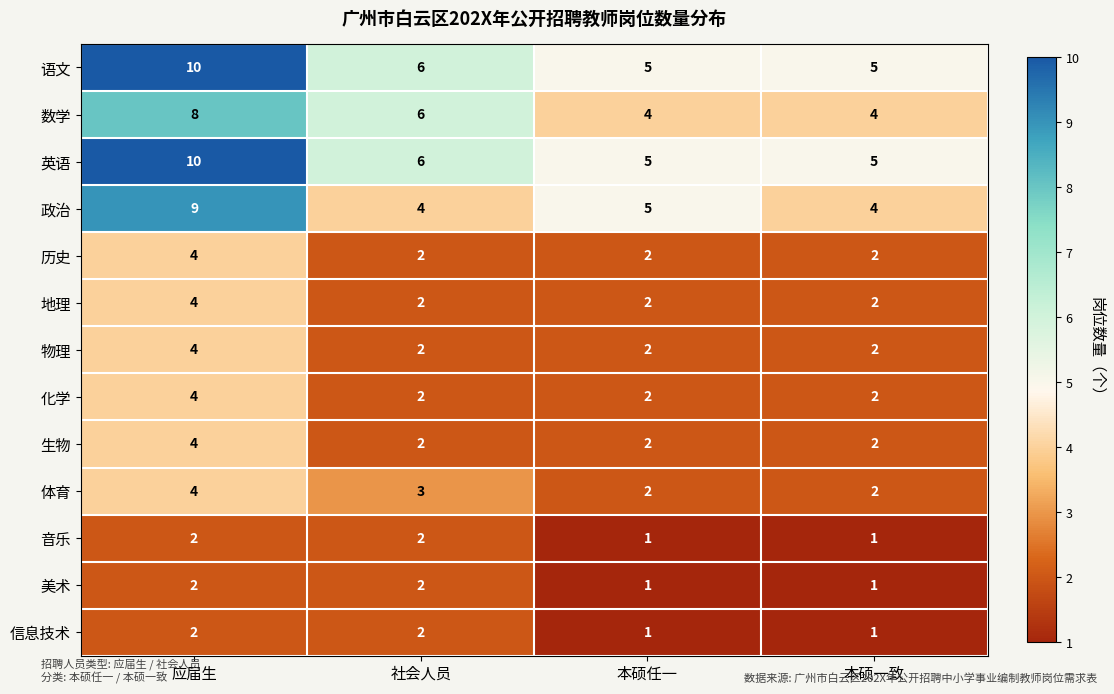

What is the spread (max minus min) of values at 应届生?

8